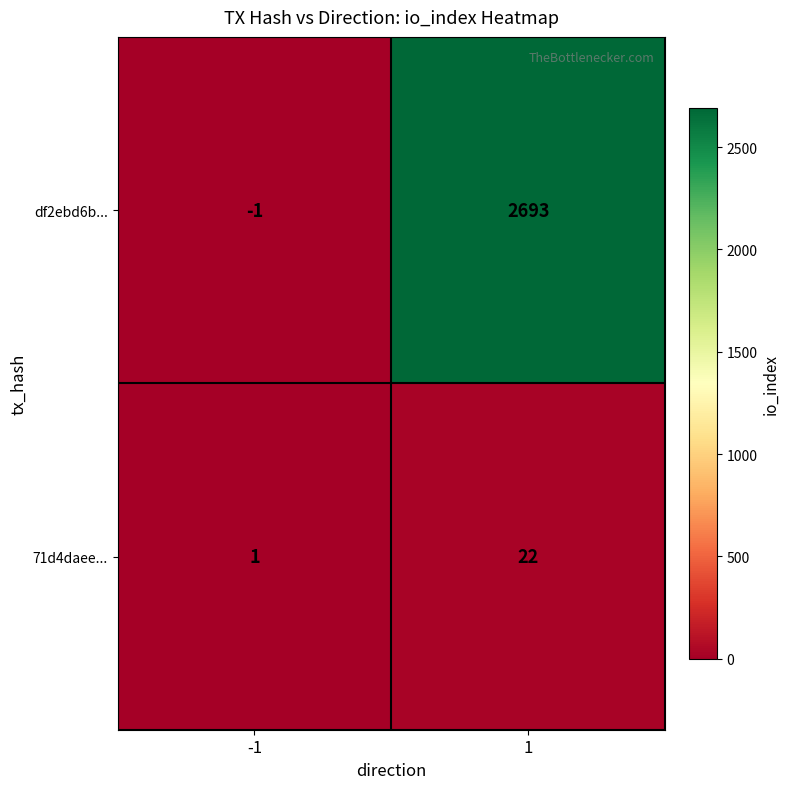

What is the difference between the maximum and minimum values in the df2ebd6b... series?

2694